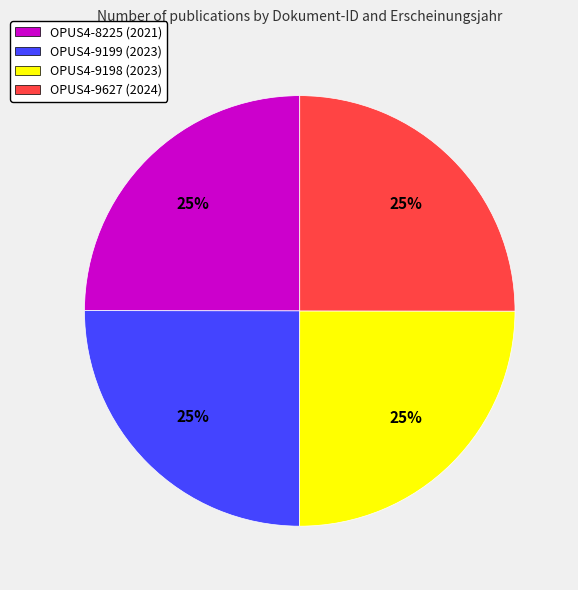

Does any single category account for the majority?

No